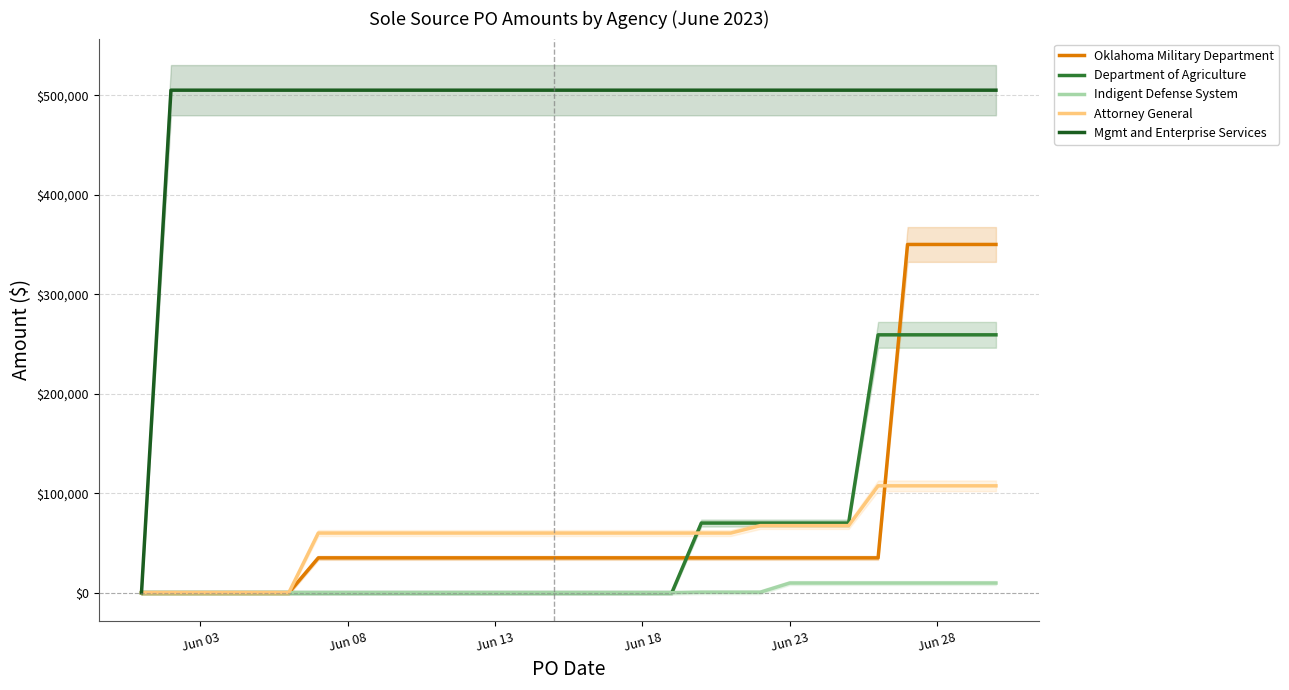

The Indigent Defense System series shows 0.0 at Jun 18. True or false?

True